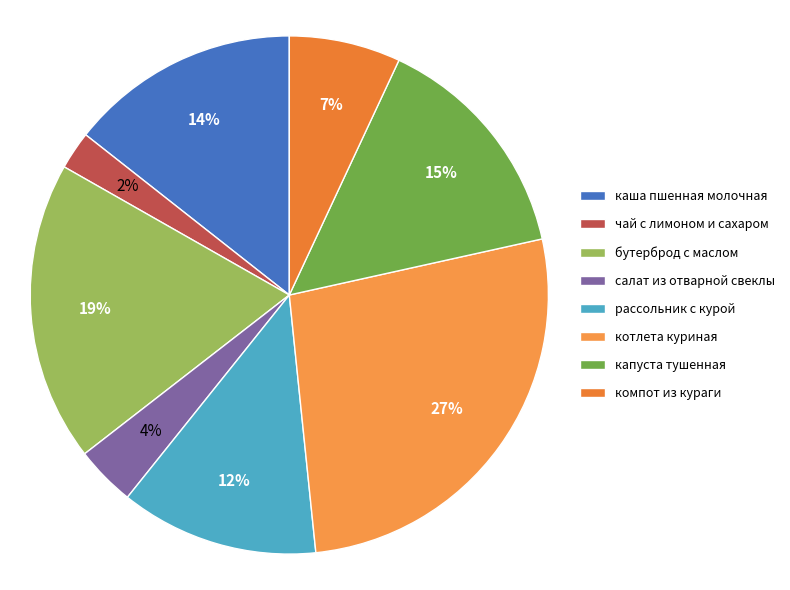

How many slices are in this pie chart?

8